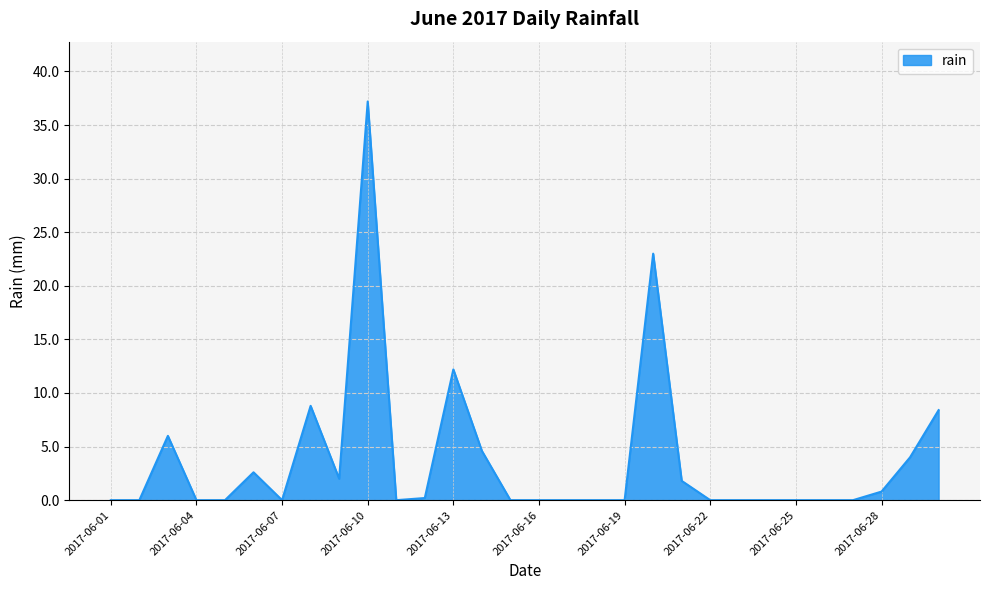

What is the greatest value displayed?

37.2